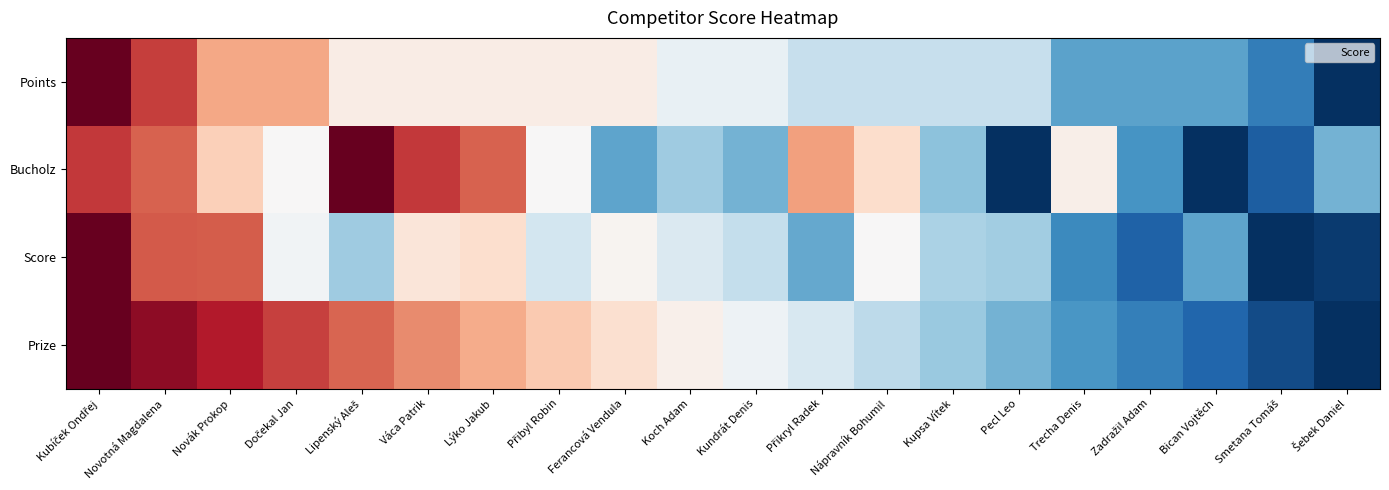

Which series changed the most between Dočekal Jan and Zadražil Adam?

Prize